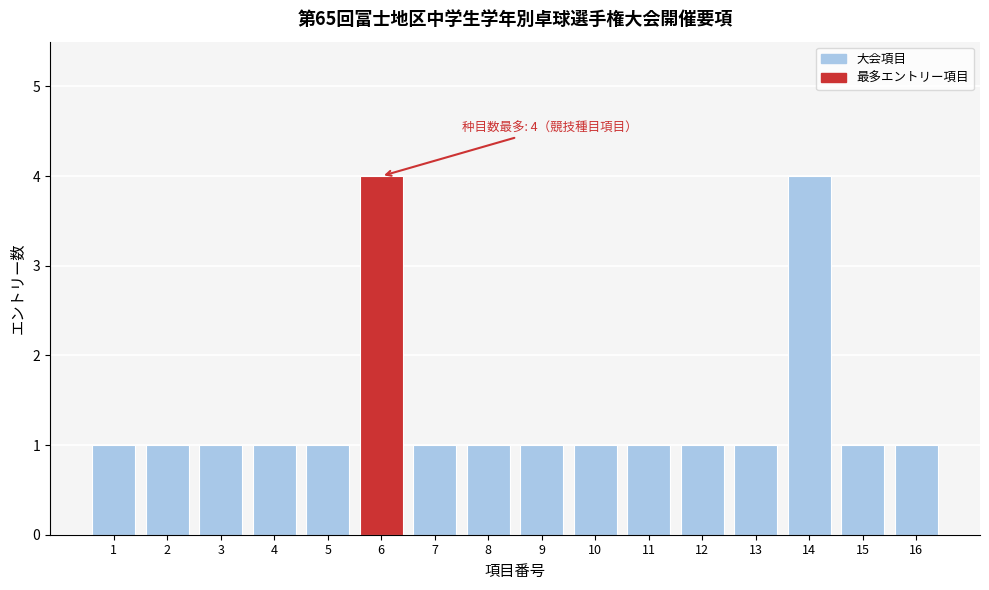

Reading left to right, extract all data points from this chart.

1=1	2=1	3=1	4=1	5=1	6=4	7=1	8=1	9=1	10=1	11=1	12=1	13=1	14=4	15=1	16=1